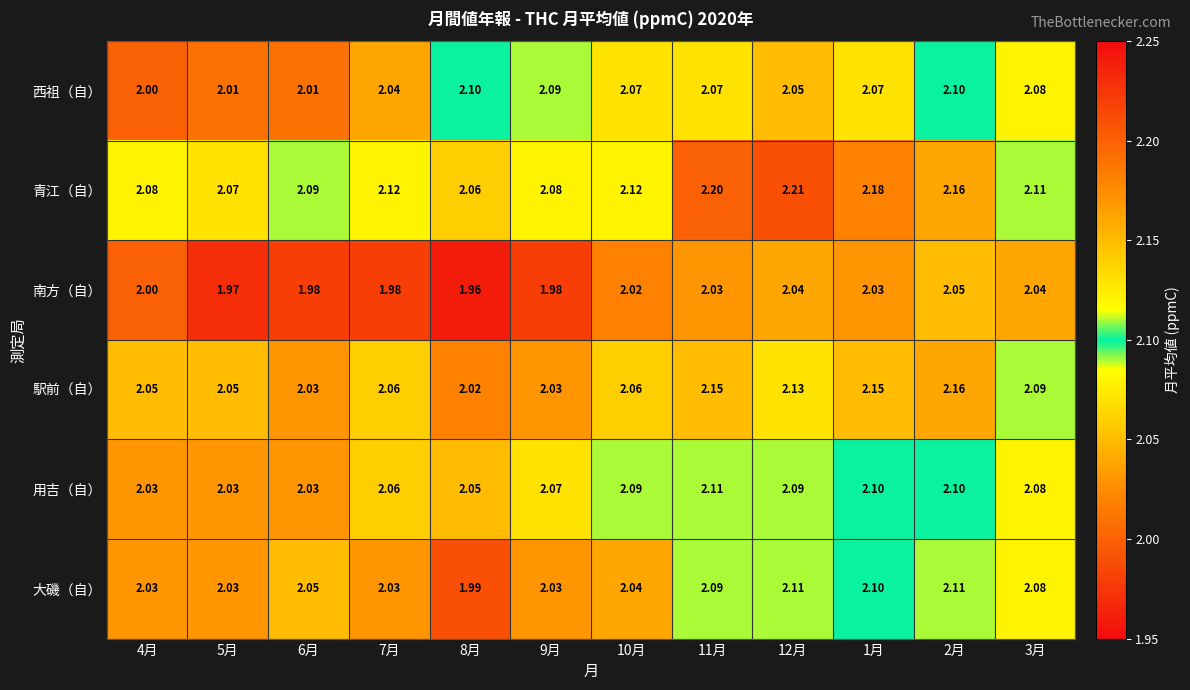

What is the minimum value shown in the chart?

2.0